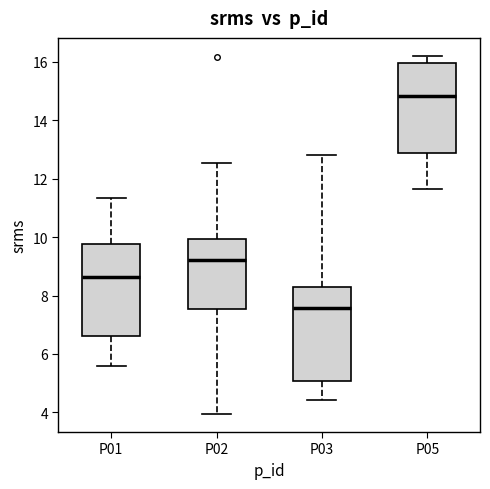

Reading left to right, transcribe this box plot: for each box, give where its median line is, the range the box spans, and where its two whiskers end, as read against the y-axis. The values are not printed on the chart, so give them approximately, as read against the axis.

P01: median 8.6, box 6.6 to 9.8, whiskers 5.6 to 11.4
P02: median 9.2, box 7.6 to 10.0, whiskers 4.0 to 12.6
P03: median 7.6, box 5.0 to 8.2, whiskers 4.4 to 12.8
P05: median 14.8, box 12.8 to 16.0, whiskers 11.6 to 16.2